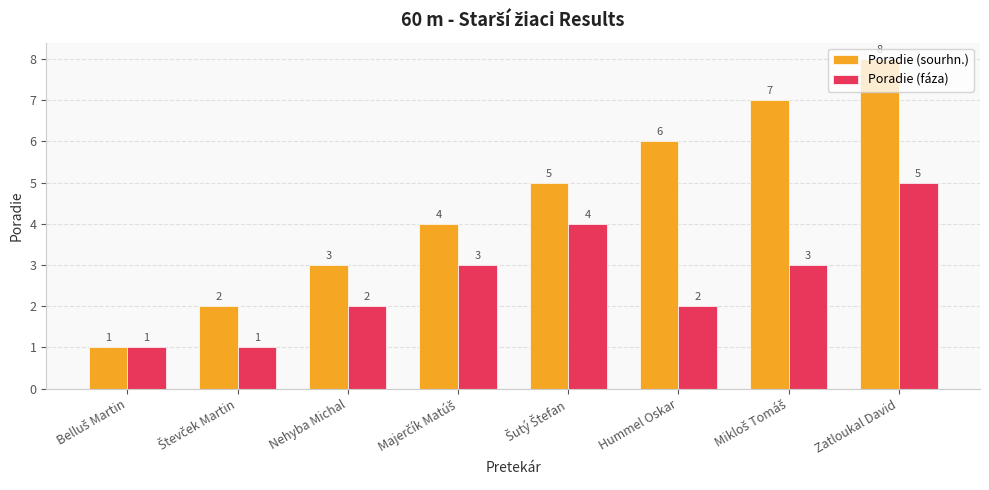

The Poradie (fáza) series shows 7 at Zatloukal David. True or false?

False